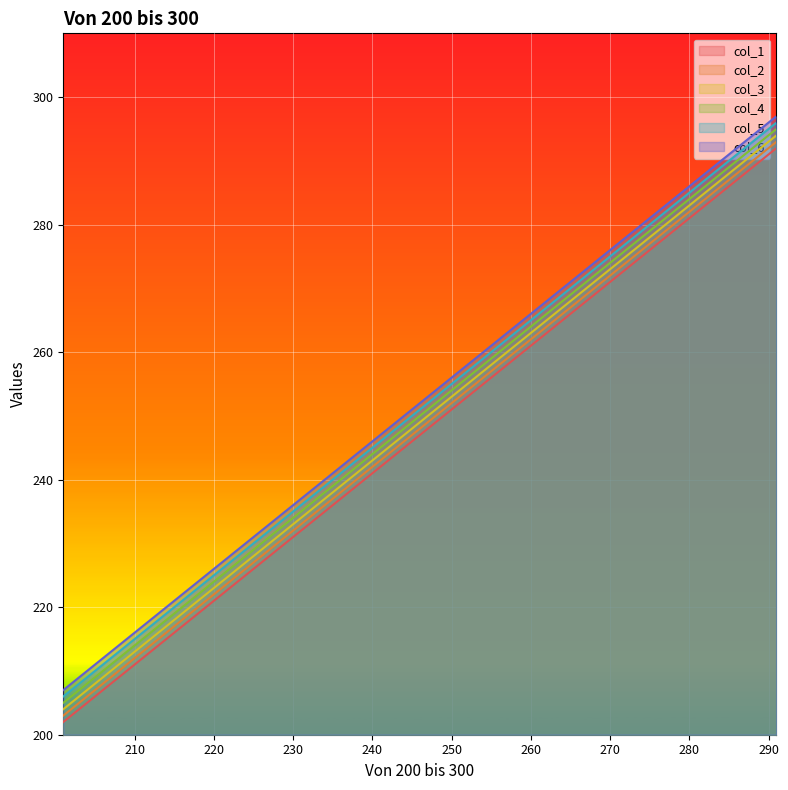

Reading left to right, extract all data points from this chart.

col_1: 202	212	222	232	242	252	262	272	282	292
col_2: 203	213	223	233	243	253	263	273	283	293
col_3: 204	214	224	234	244	254	264	274	284	294
col_4: 205	215	225	235	245	255	265	275	285	295
col_5: 206	216	226	236	246	256	266	276	286	296
col_6: 207	217	227	237	247	257	267	277	287	297